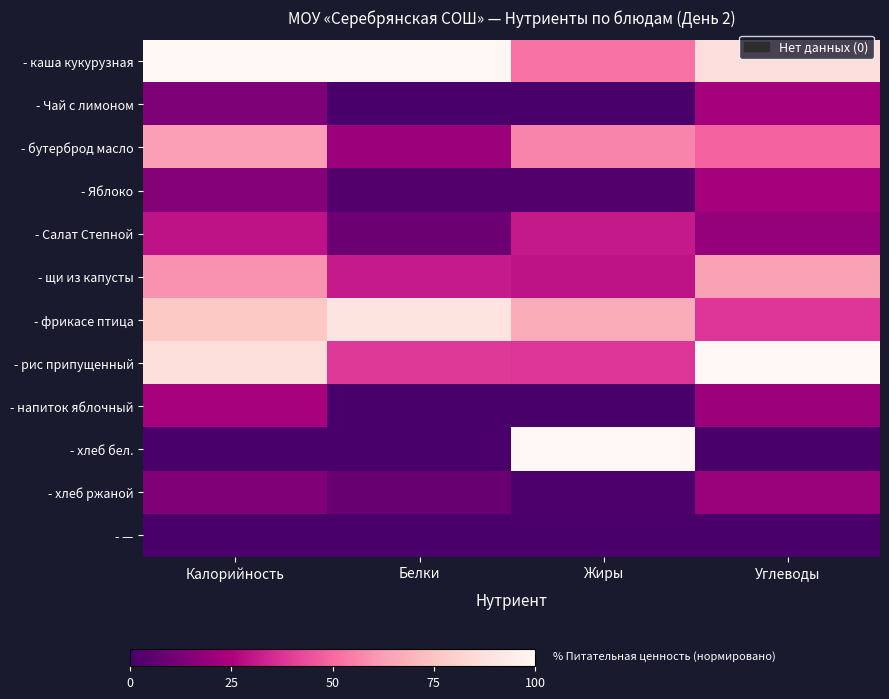

Rank the series at Калорийность from highest to lowest value.

- каша кукурузная, - рис припущенный, - фрикасе птица, - бутерброд масло, - щи из капусты, - Салат Степной, - напиток яблочный, - Яблоко, - хлеб ржаной, - Чай с лимоном, - хлеб бел., - —